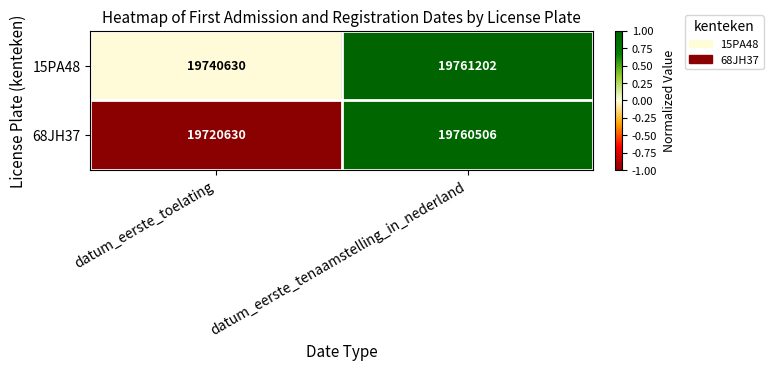

What is the lowest value of the 15PA48 series?

19740630